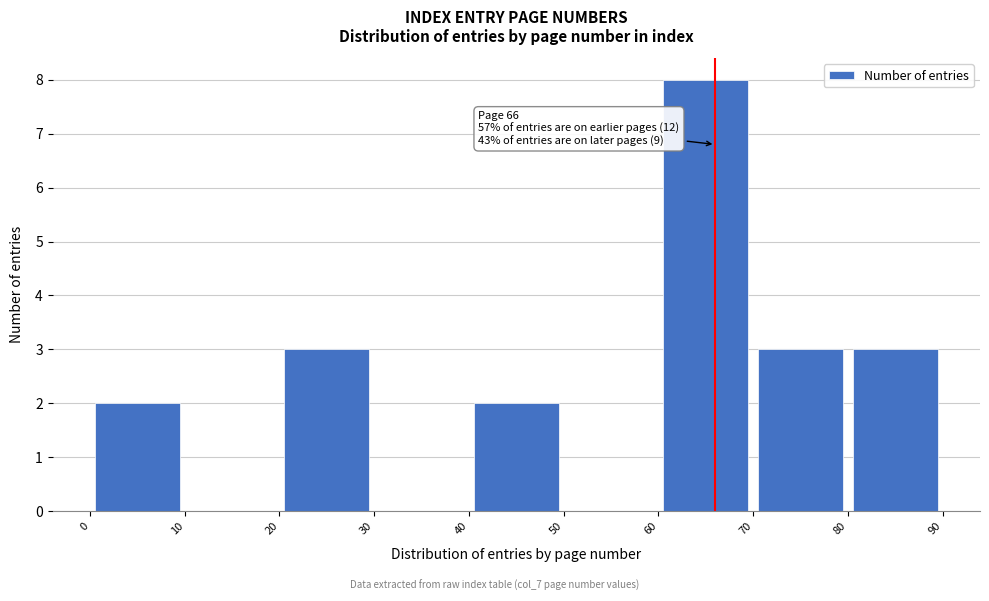

Over which range of the x-axis is the bar tallest?

60 to 70